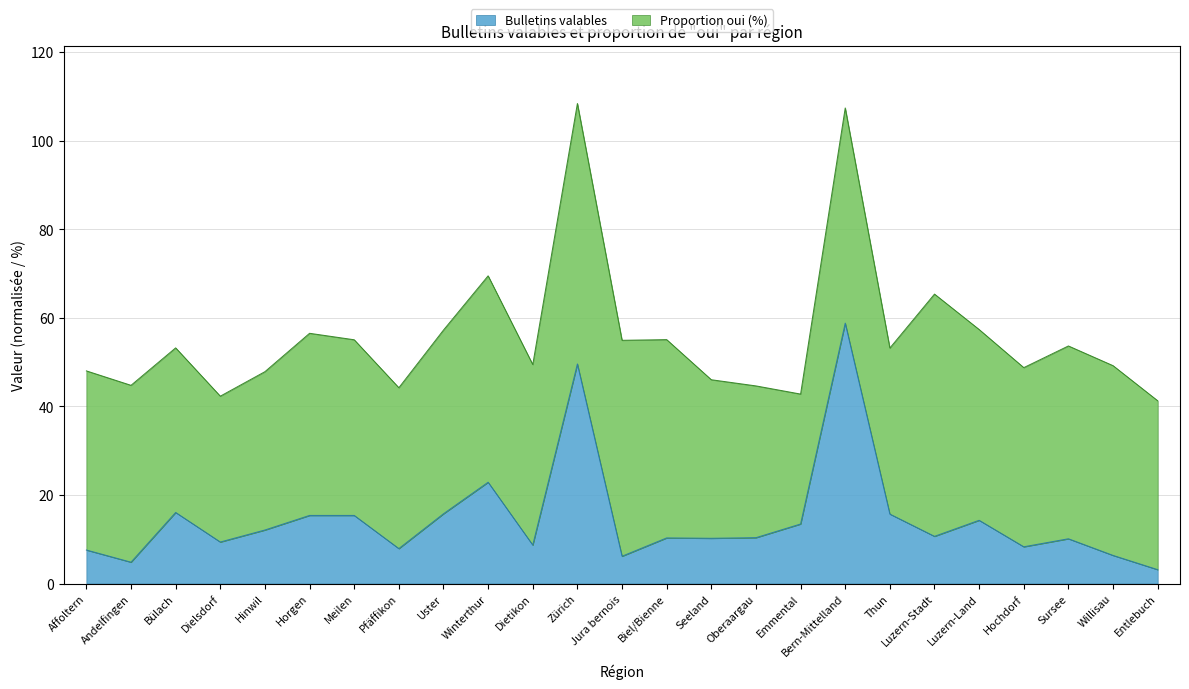

At which category does the chart reach its minimum across all series?

Entlebuch